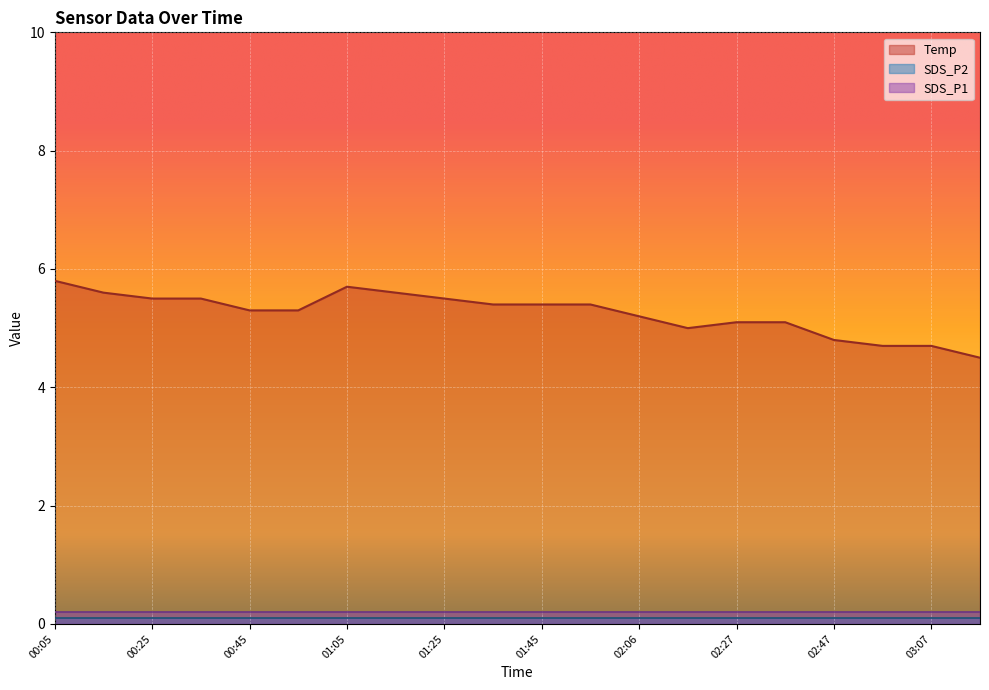

At which category does the chart reach its peak across all series?

00:05